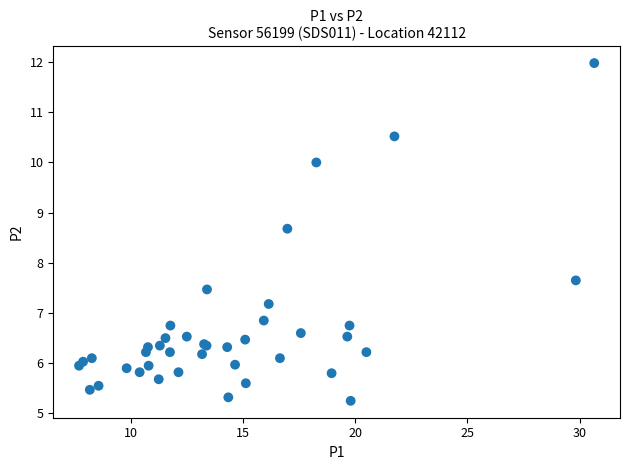

What Y value in the scatter plot is closest to 8?

7.7